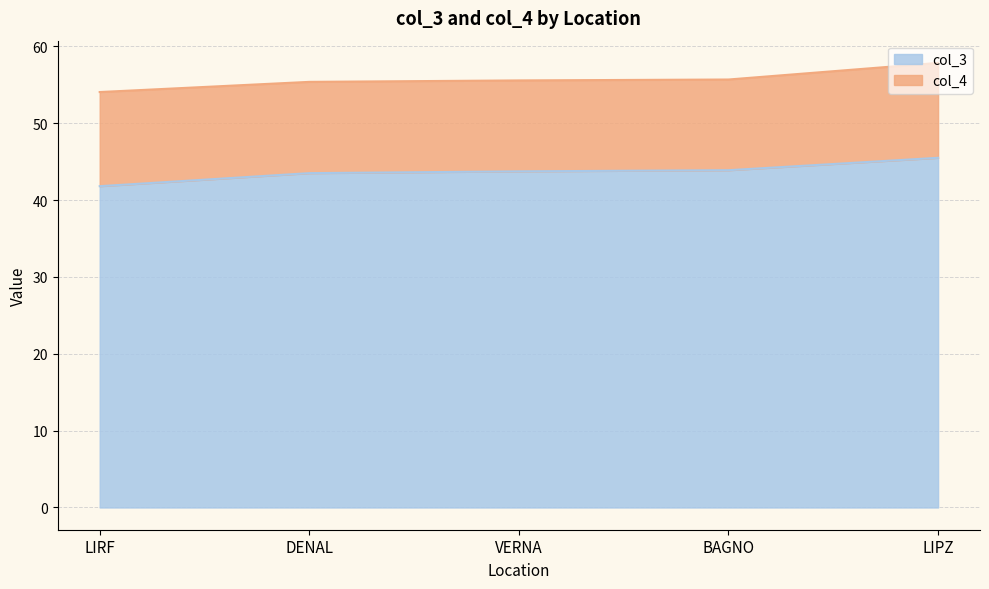

List the labels in order of value, largest first.

LIPZ, BAGNO, VERNA, DENAL, LIRF